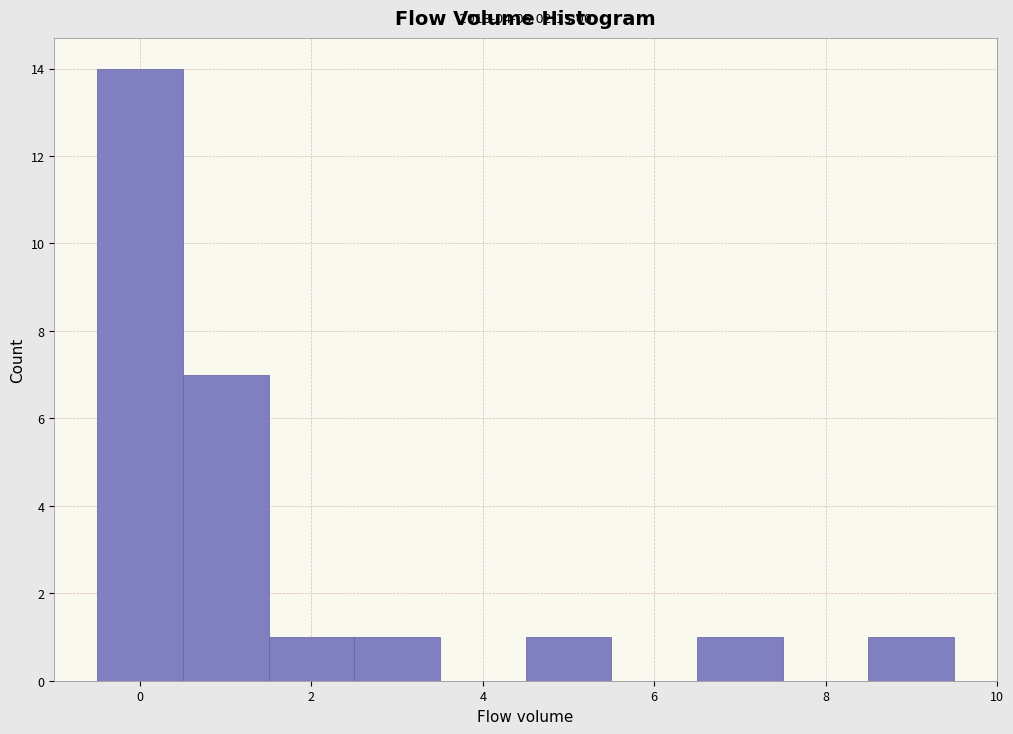

Which range on the x-axis has the tallest bar?

-0.5 to 0.5